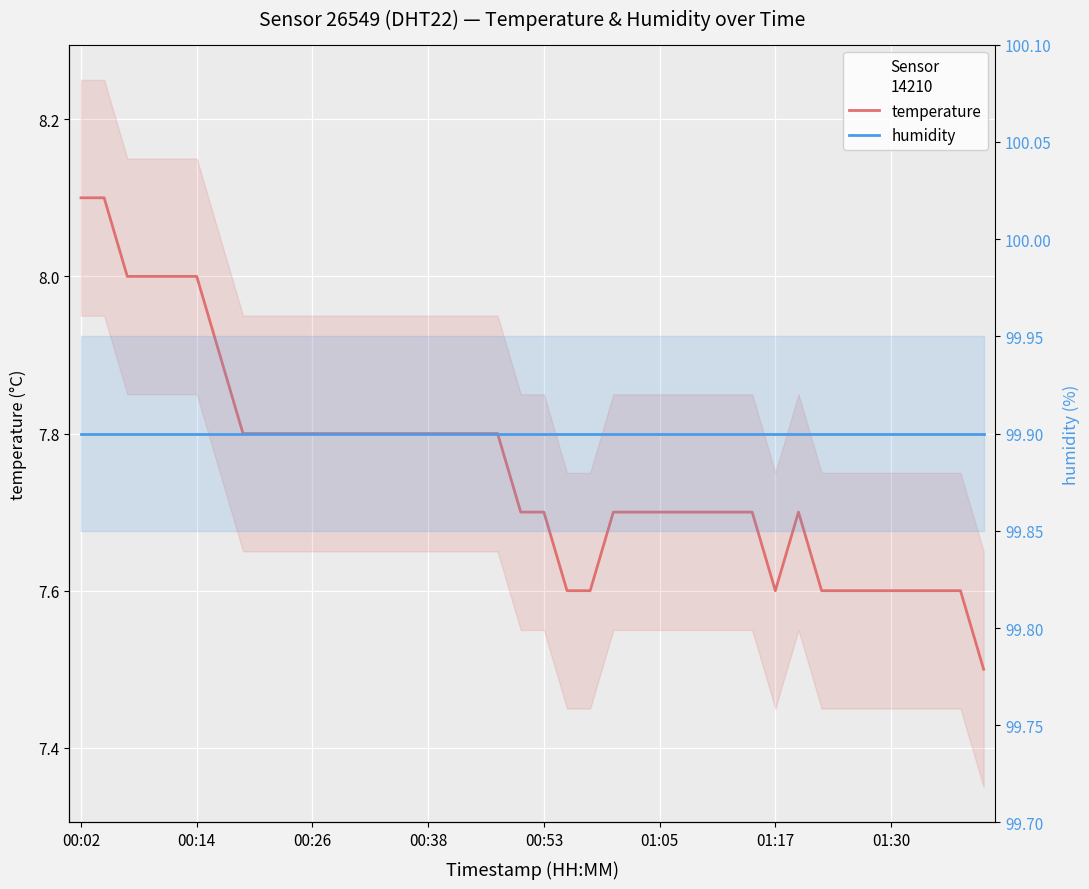

Between 19 and 31, which series saw the biggest shift?

temperature